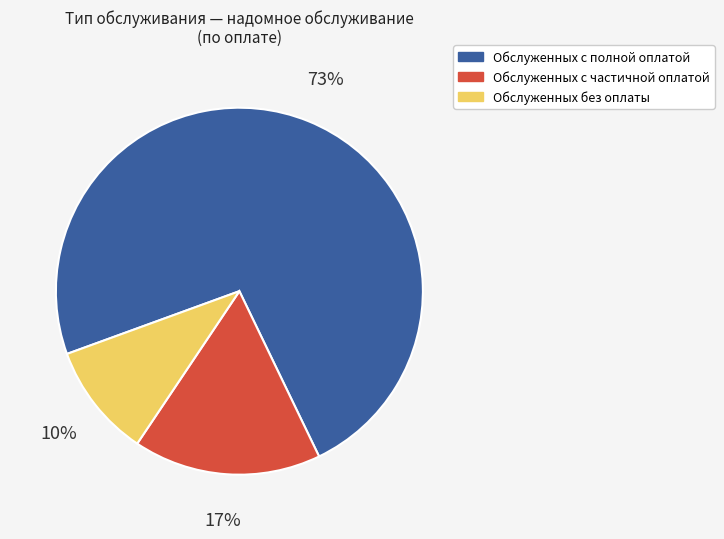

Count the number of slices in the pie.

3